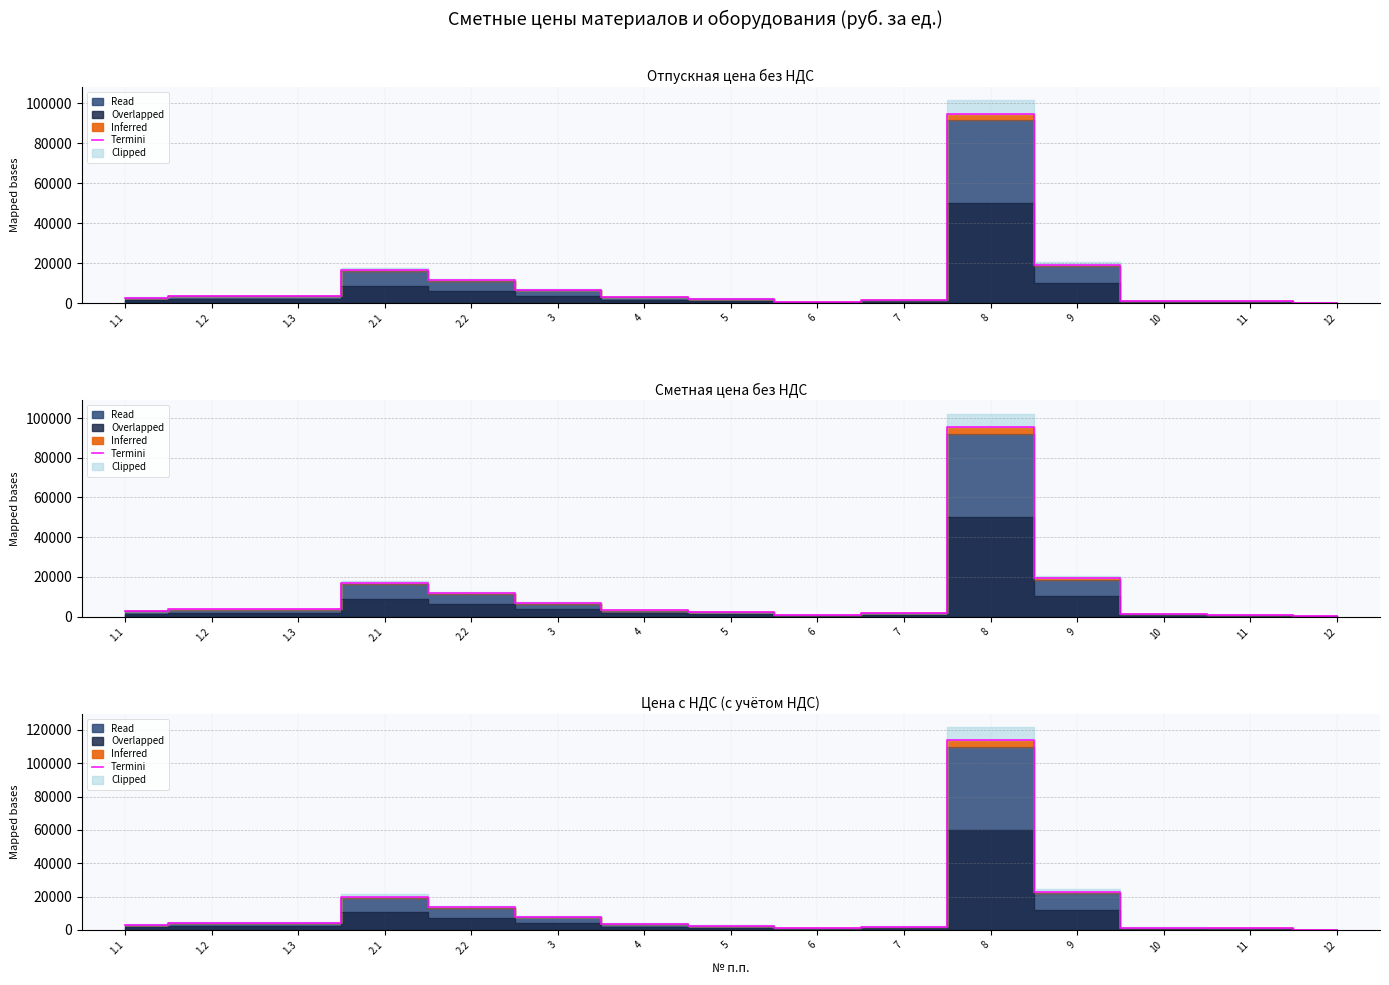

What is the difference between the values at 1.2 and 3?

3762.0